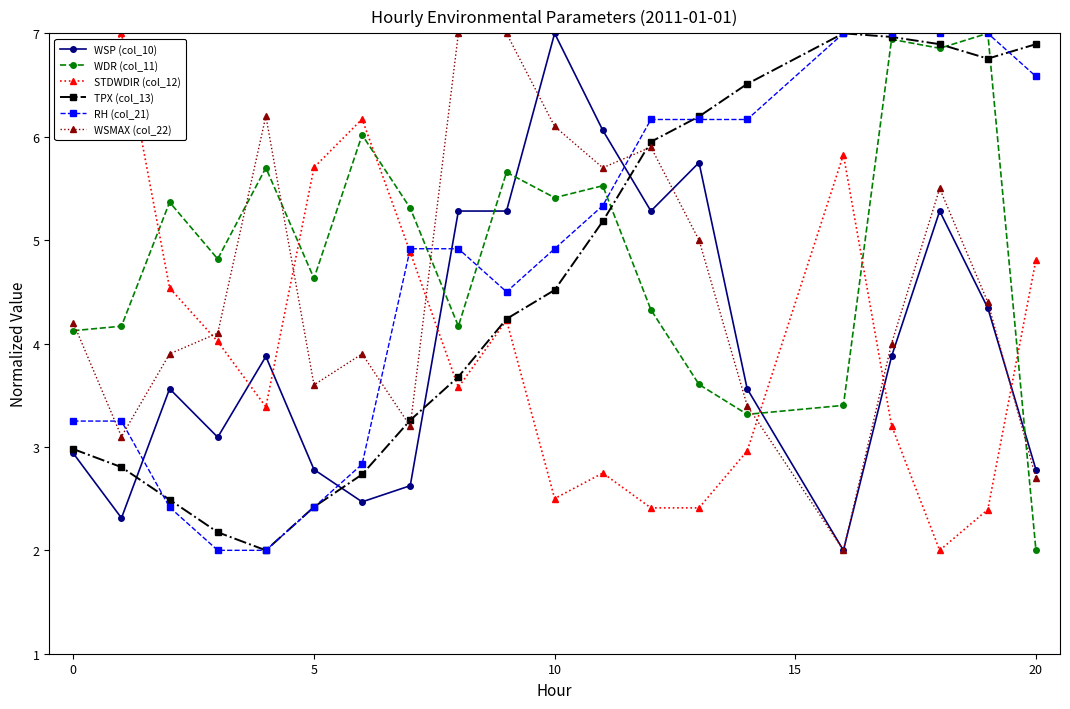

True or false: WSMAX (col_22) has more than 0 interior local peaks.

True